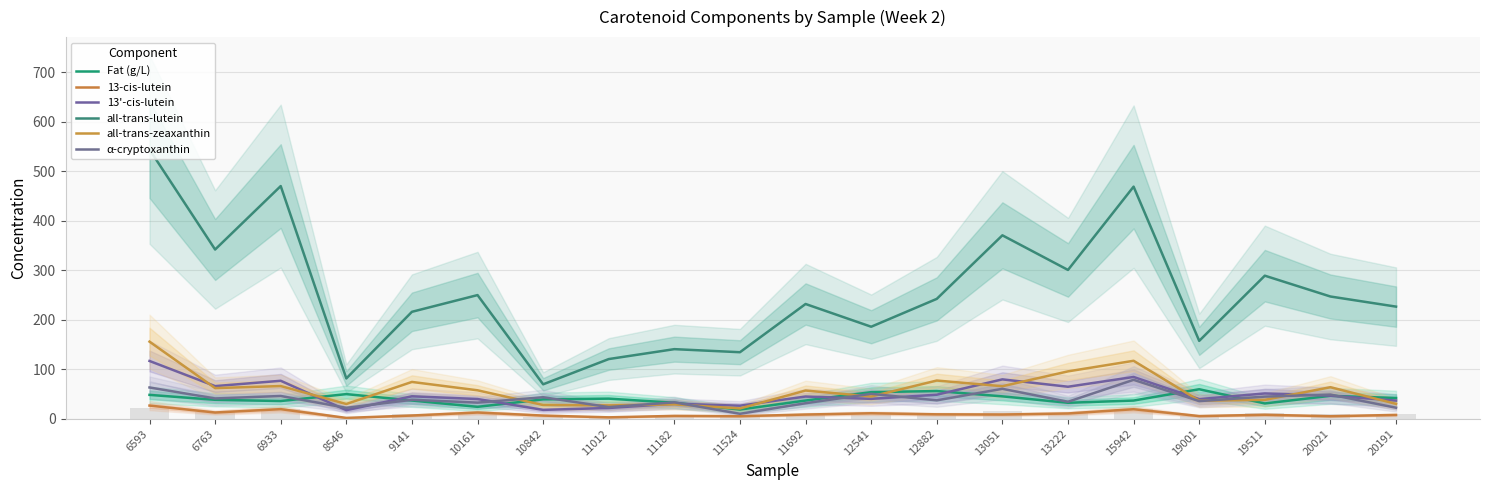

Reading left to right, list all the values displayed in this chart.

Fat (g/L): 48.2	38.2	35.8	49.7	36.8	24.0	39.1	40.6	32.3	18.5	36.8	53.7	55.9	45.2	32.2	36.7	59.6	30.9	46.3	41.9
13-cis-lutein: 26.6	12.6	19.4	1.7	6.5	12.5	6.4	2.8	5.7	5.1	8.5	11.1	8.9	8.5	10.7	19.2	5.4	8.0	5.0	7.7
13'-cis-lutein: 116.7	65.9	76.7	17.3	45.3	39.8	17.9	21.7	30.3	26.3	44.9	40.2	48.5	79.5	64.6	84.4	39.6	51.1	46.5	36.6
all-trans-lutein: 543.9	341.9	470.1	81.4	216.0	249.8	69.5	120.5	140.6	134.4	231.8	185.9	242.2	370.6	300.6	468.9	157.3	289.0	246.9	226.5
all-trans-zeaxanthin: 155.7	61.9	66.0	29.7	74.3	57.4	27.6	27.0	28.9	20.8	57.0	44.9	77.2	65.7	95.7	117.1	36.4	38.1	63.7	30.0
α-cryptoxanthin: 63.1	41.0	46.0	22.0	38.3	32.5	43.4	23.5	33.1	10.0	31.4	50.4	37.2	60.4	34.3	78.6	35.6	44.7	48.8	22.2